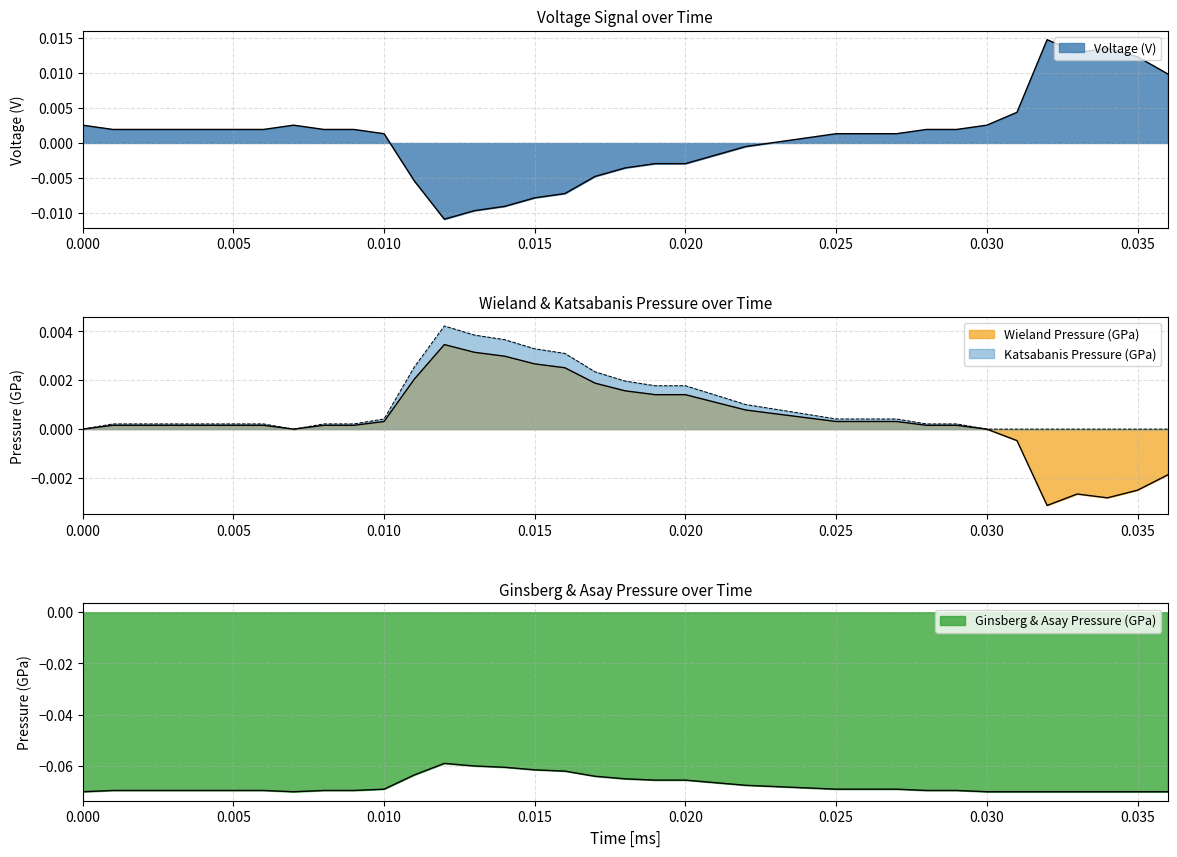

In voltage_V, how many points are lower than both neighbors (excluding endpoints)?

2